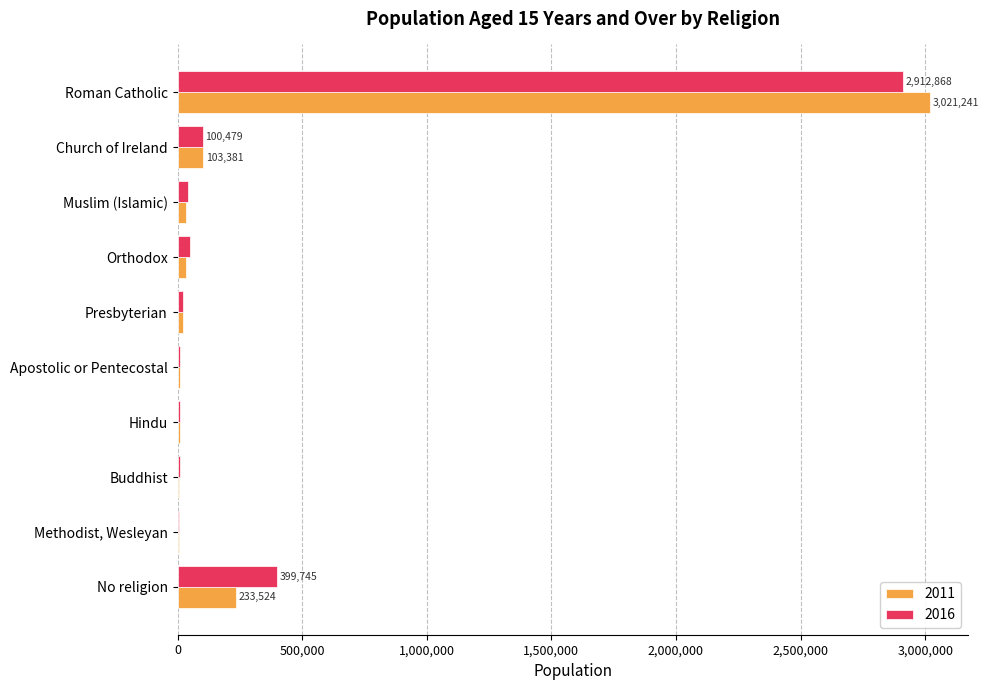

What is the total value across all series at No religion?

633269